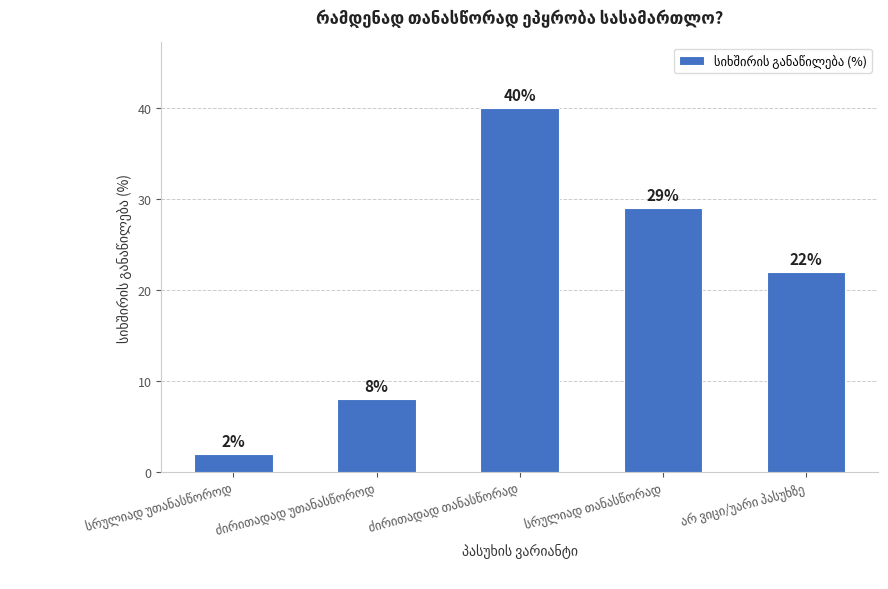

How many values are between 8 and 29?

3